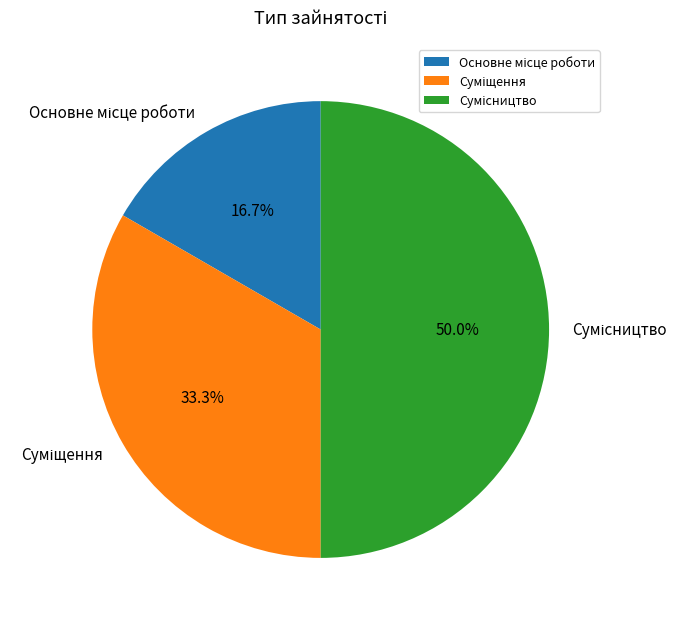

To the nearest percent, what percentage of the pie is Сумісництво?

50%